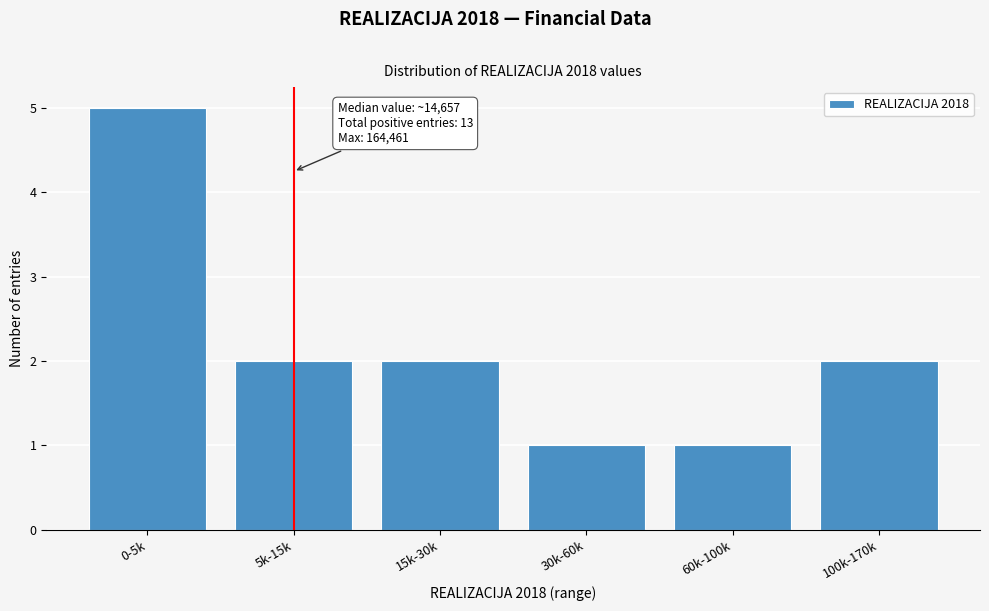

Reading left to right, what are all the values shown in this chart?

0-5k=5	5k-15k=2	15k-30k=2	30k-60k=1	60k-100k=1	100k-170k=2